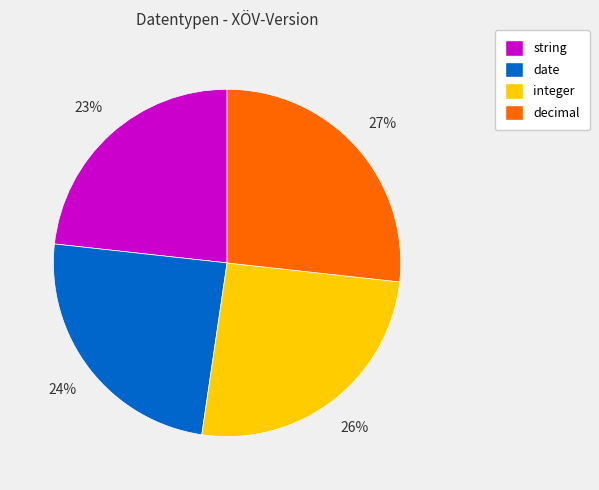

To the nearest percent, what is the average slice percentage?

25%